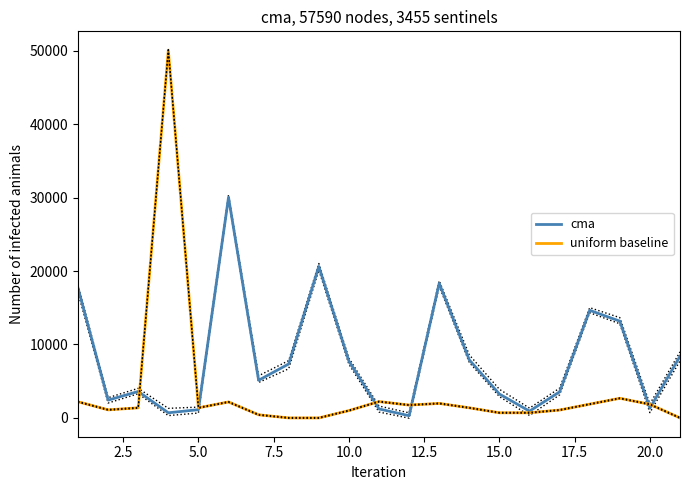

At how many categories does at least one series exceed 39141?

1